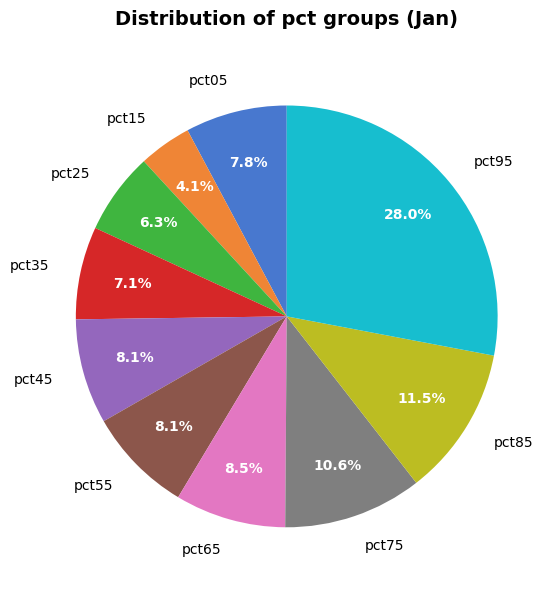

The pct15 slice represents 4% of the pie. True or false?

True